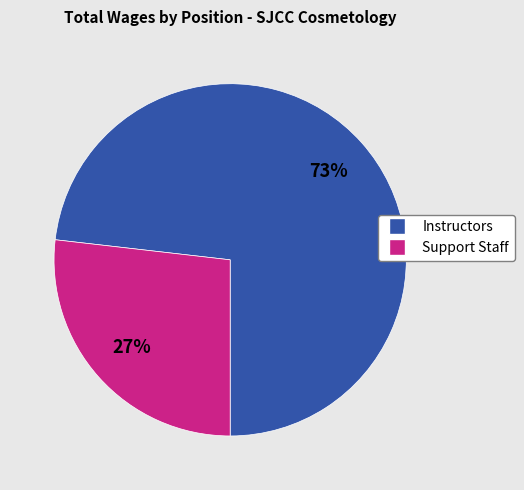

Does any single category account for the majority?

Yes